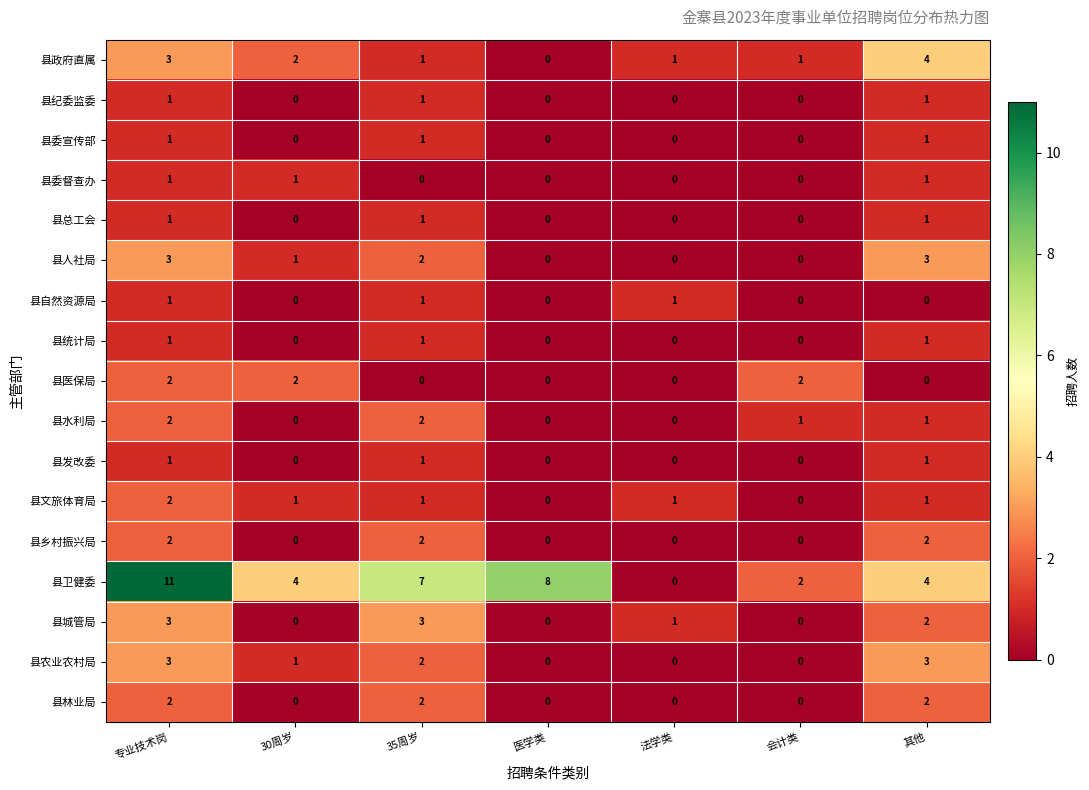

Which series has the largest range (max minus min)?

县卫健委